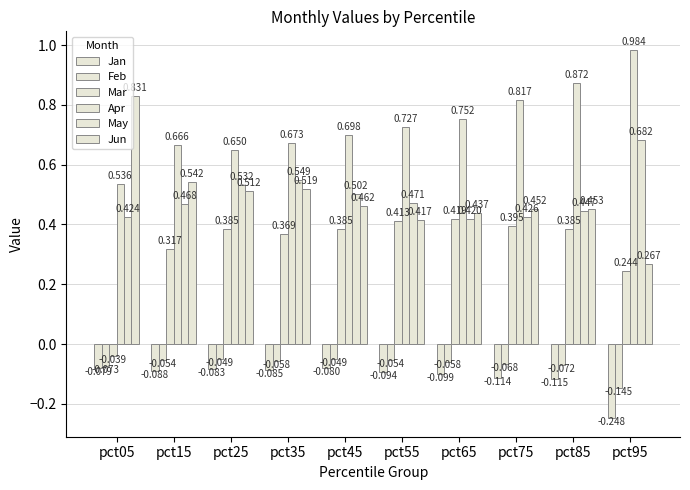

How many categories are shown in the chart?

10